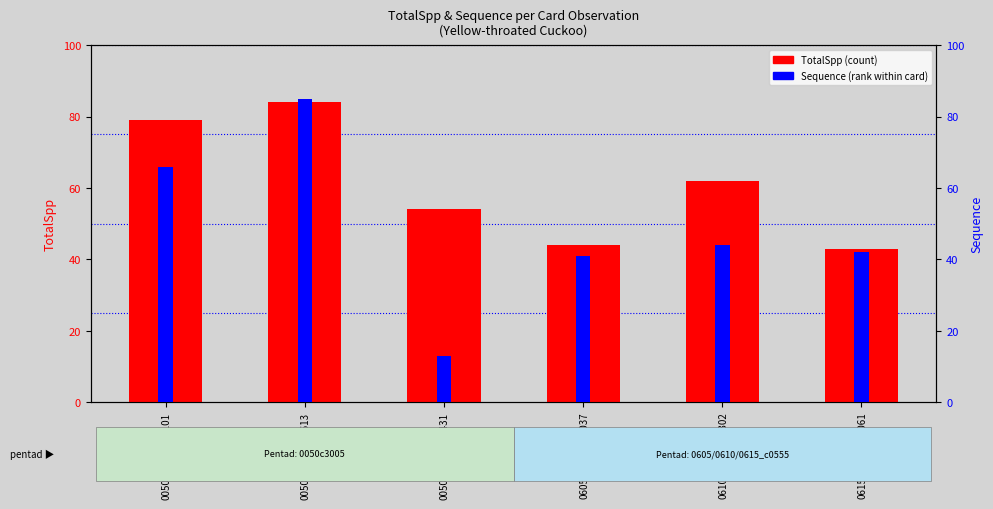

Where does the TotalSpp (count) series first go above 62?

0050c3005_010101